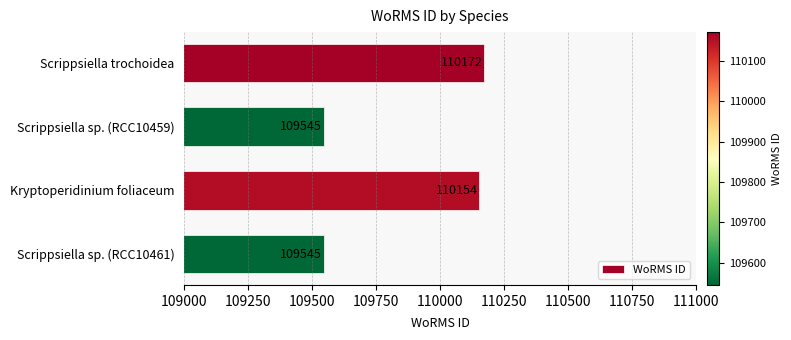

What is the difference between the maximum and minimum values?

627